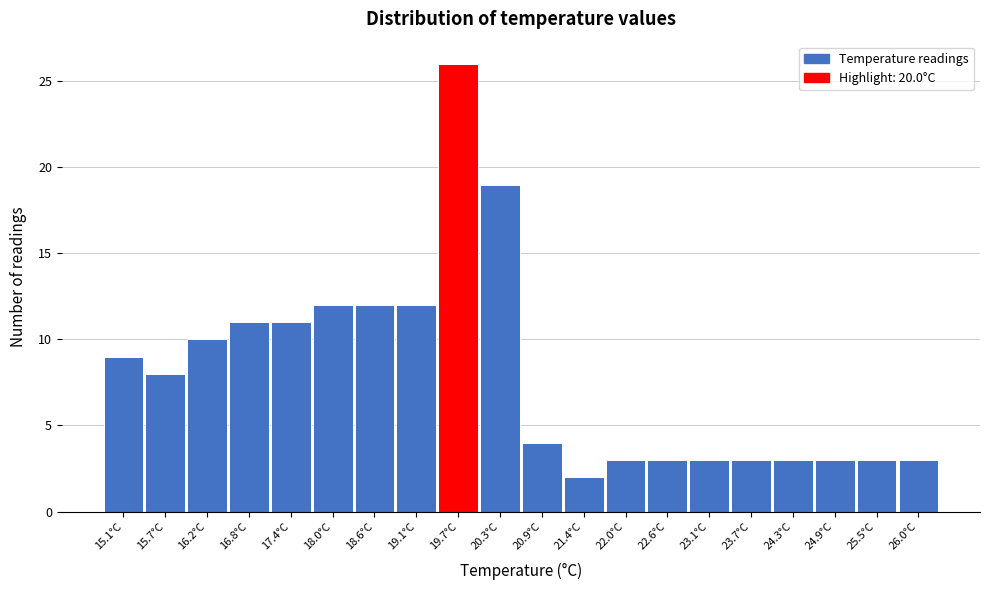

Reading right to left, transcribe all the data shown in this chart.

3	3	3	3	3	3	3	3	2	4	19	26	12	12	12	11	11	10	8	9